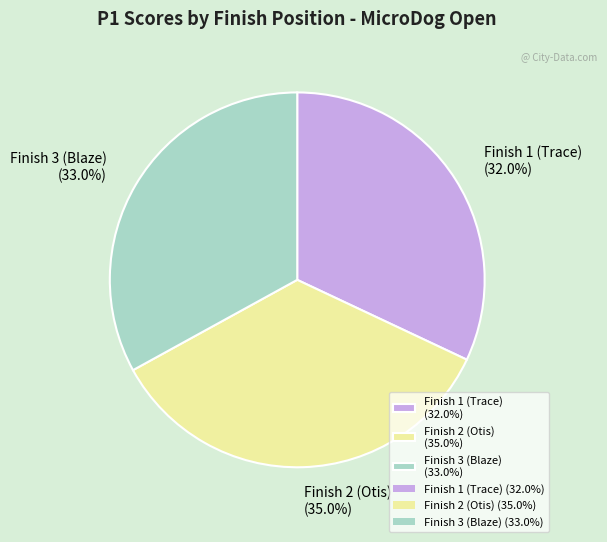

The Finish 1 (Trace) slice represents 43% of the pie. True or false?

False